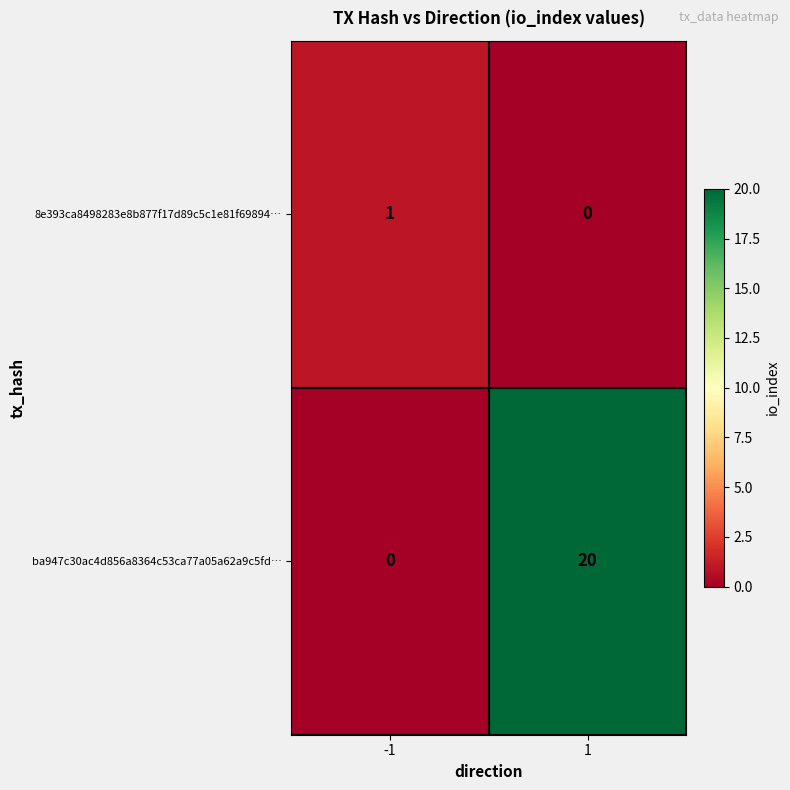

Count the number of data series in this chart.

2